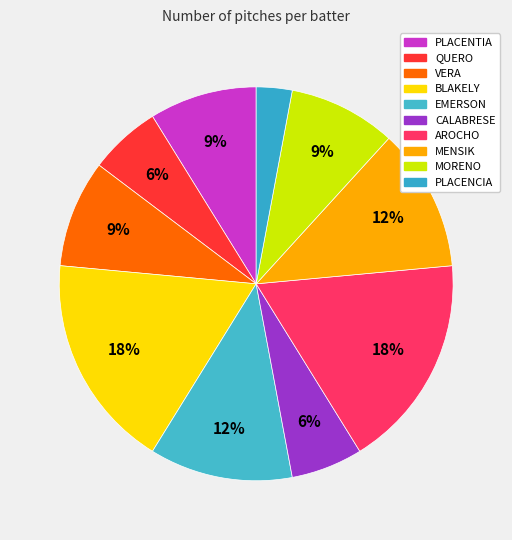

Is there a majority slice in this chart?

No